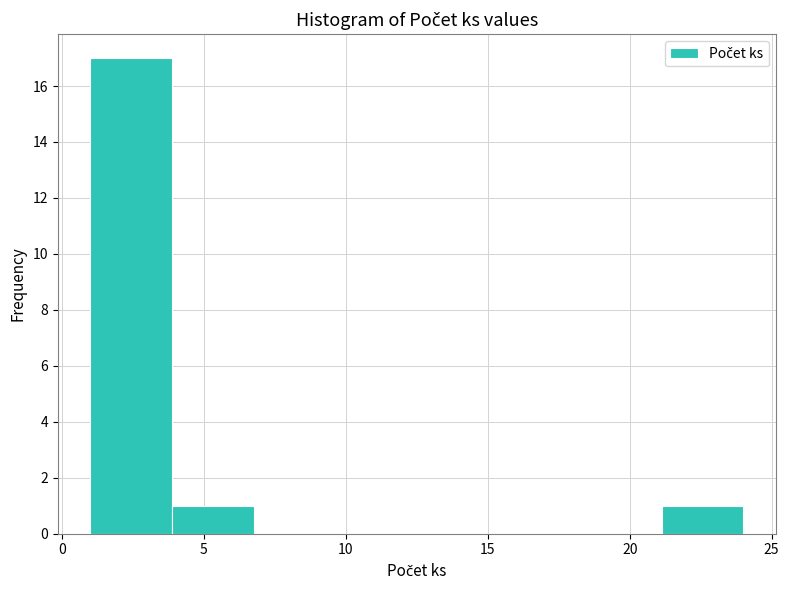

Over which range of the x-axis is the bar tallest?

1.0 to 4.0